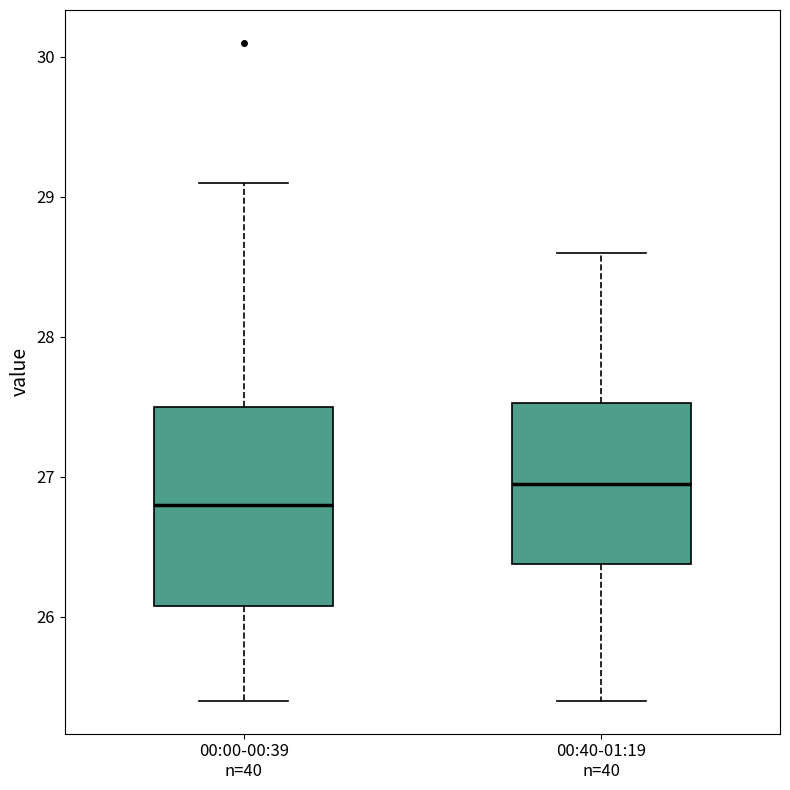

Reading left to right, read every box against the y-axis: the position of its median line, the range the box covers, and the ends of its whiskers. The values are not printed on the chart, so give them approximately, as read against the axis.

00:00-00:39 n=40: median 26.8, box 26.1 to 27.5, whiskers 25.4 to 29.1
00:40-01:19 n=40: median 27.0, box 26.4 to 27.5, whiskers 25.4 to 28.6